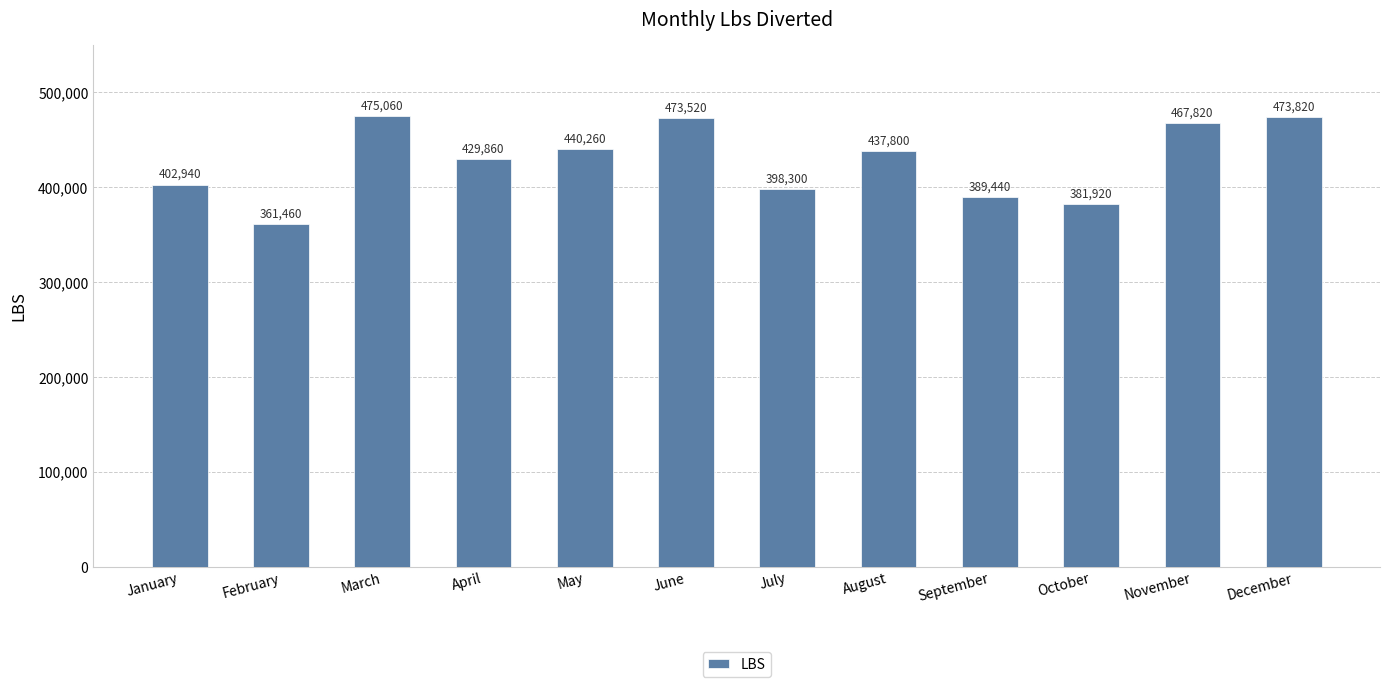

Is it true that the value at December is 473820?

True